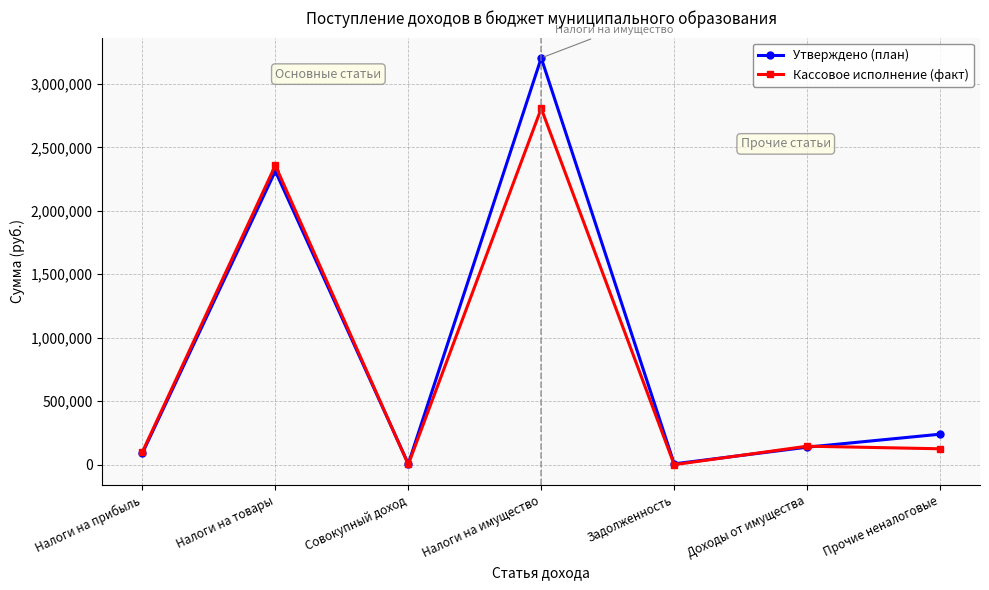

What is the greatest value displayed?

3205000.0